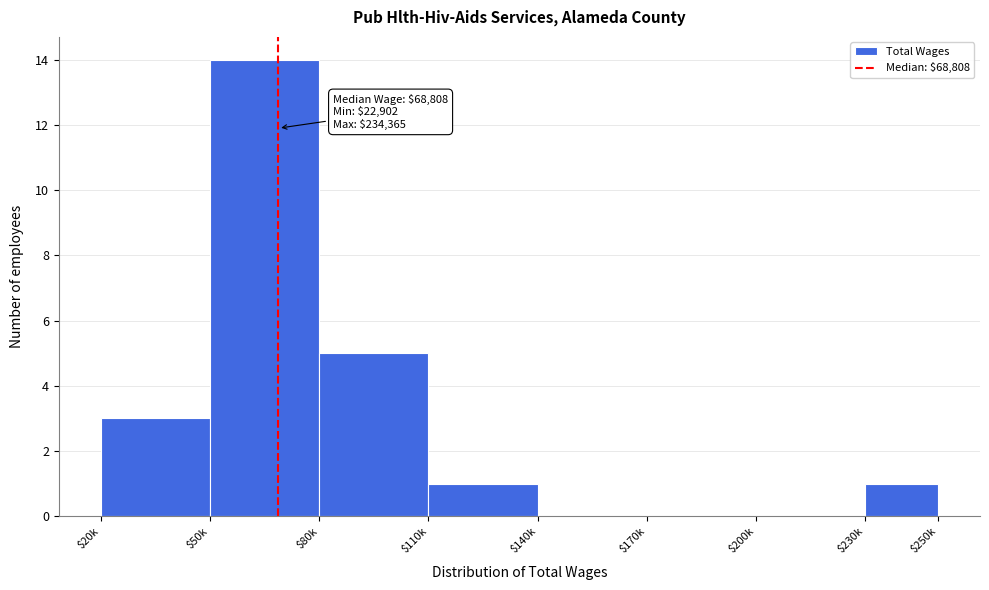

Is it true that the value at $110k is 1?

True